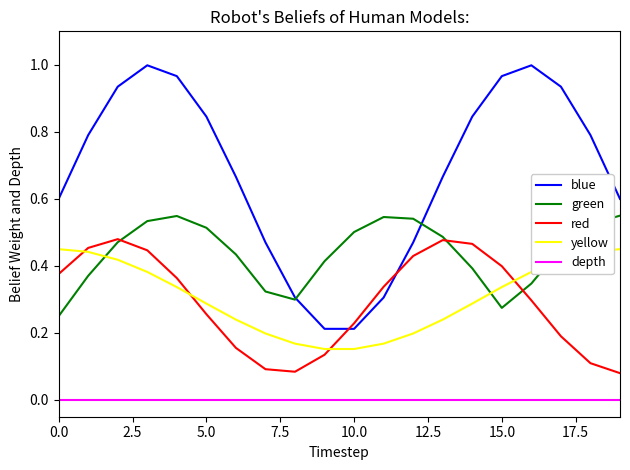

Which series has the largest total across all categories?

blue